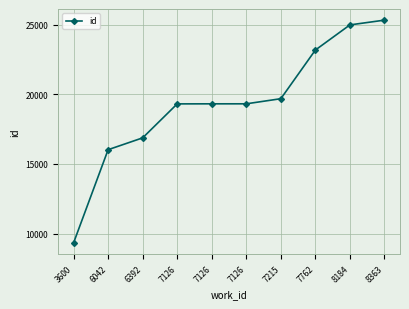

Rank the categories by value from highest to lowest.

8363, 8184, 7762, 7215, 7126, 7126, 7126, 6392, 6042, 3600